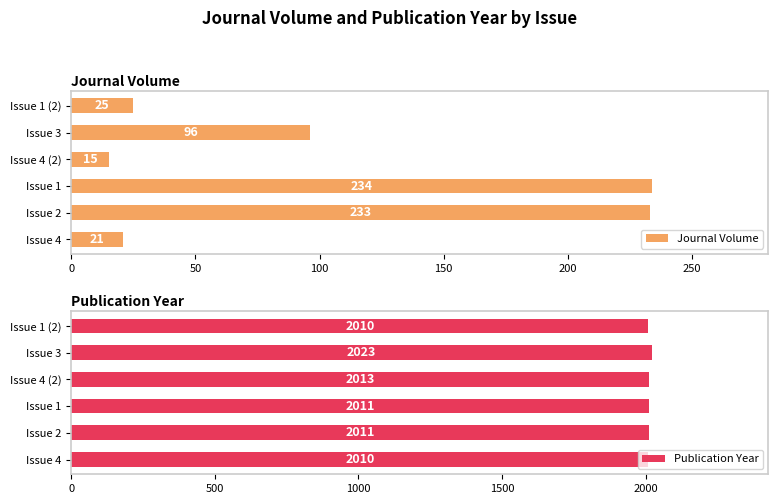

Rank the series by their maximum value, from lowest to highest.

Journal Volume, Publication Year